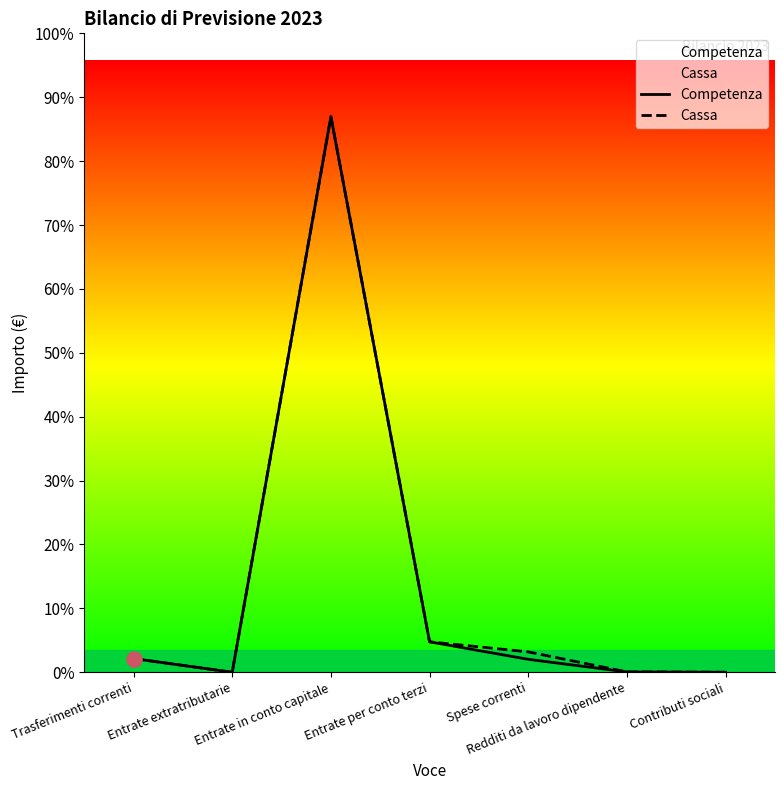

Which series contains the lowest Y value?

Competenza